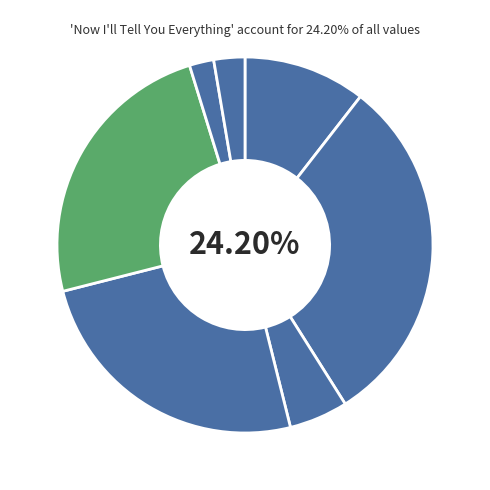

Is Nobel Genes the majority of the pie?

No